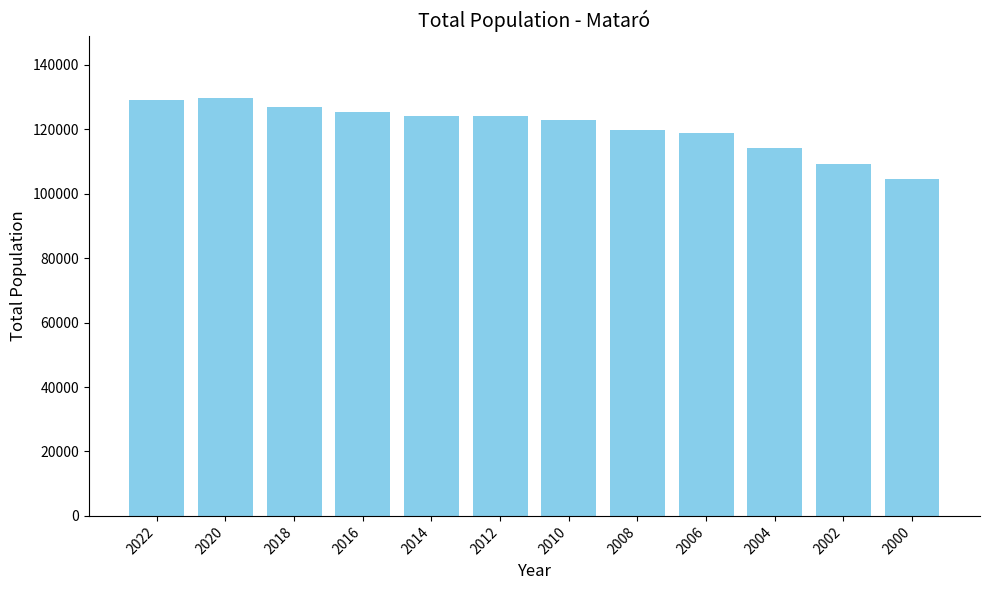

What is the difference between the values at 2022 and 2012?

4872